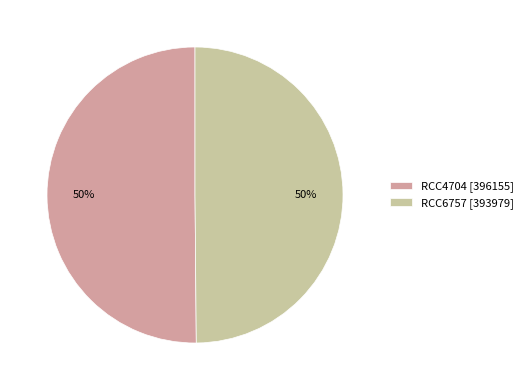

How many slices are in this pie chart?

2